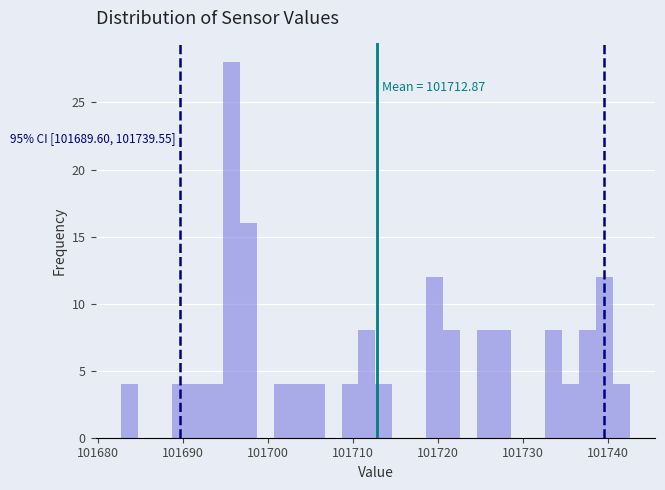

Around what value on the x-axis is the tallest bar? Give the approximate position of its centre, as read against the axis.

101696